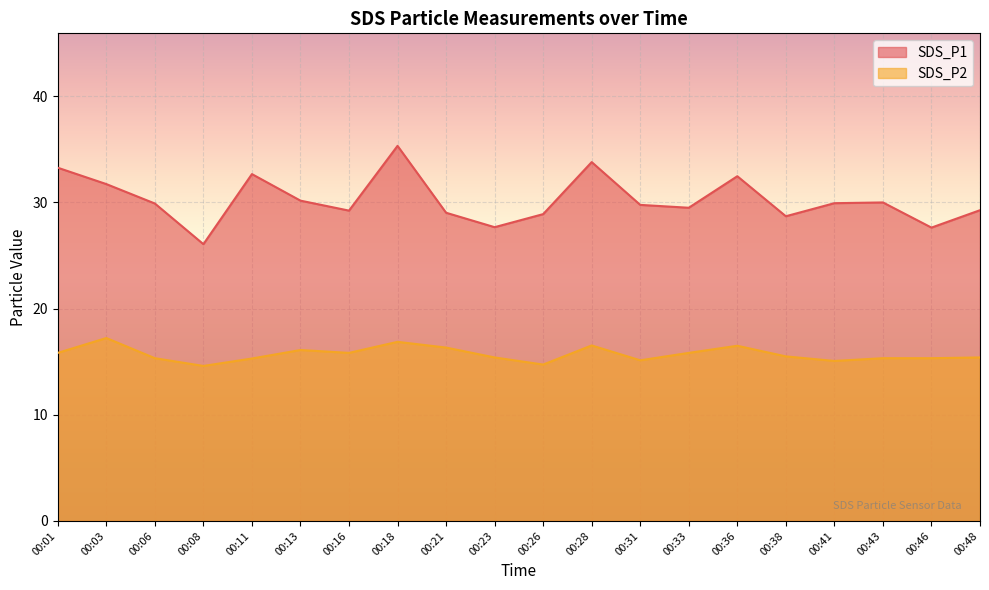

What is the value of the SDS_P1 point at the 16th from the left?

28.7